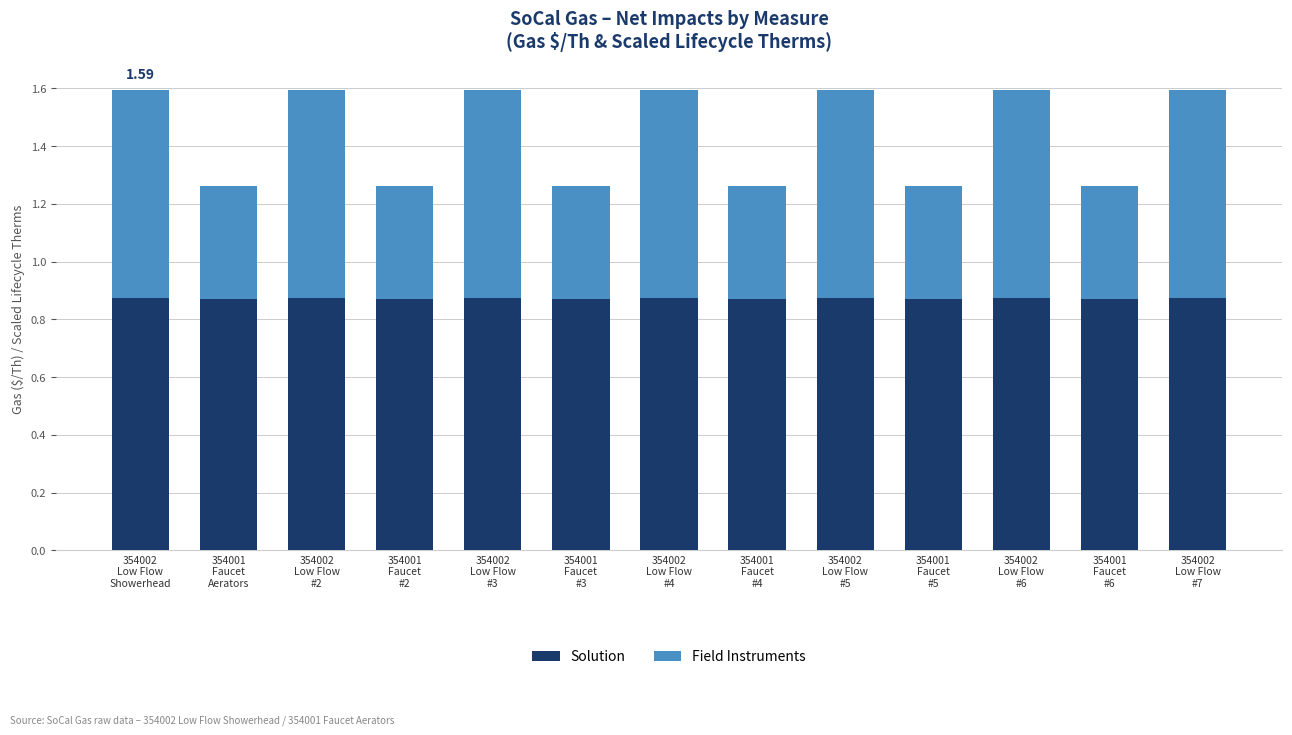

What is the sum of all Solution values?

11.3